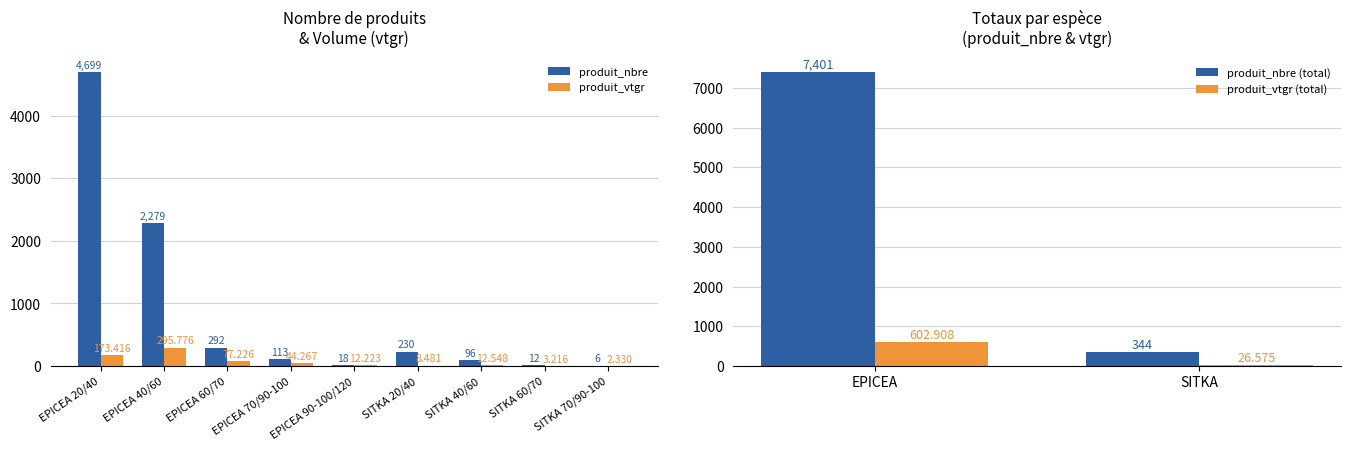

Reading left to right, what are all the values shown in this chart?

produit_nbre: 4699.0	2279.0	292.0	113.0	18.0	230.0	96.0	12.0	6.0
produit_vtgr: 173.4	295.8	77.2	44.3	12.2	8.5	12.5	3.2	2.3